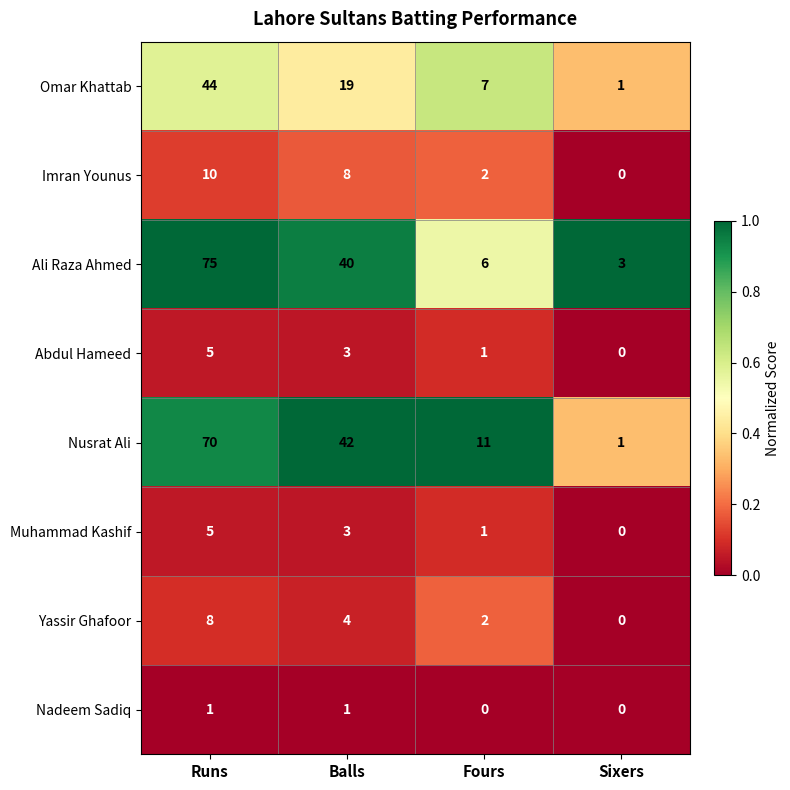

At which category is the sum across all series the highest?

Runs